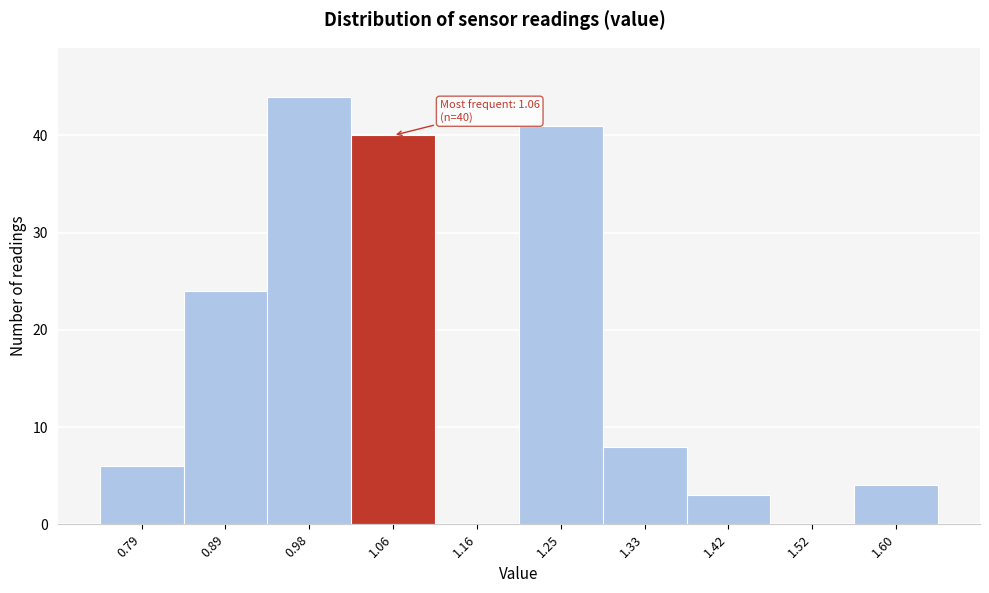

Which range on the x-axis has the tallest bar?

0.93 to 1.02